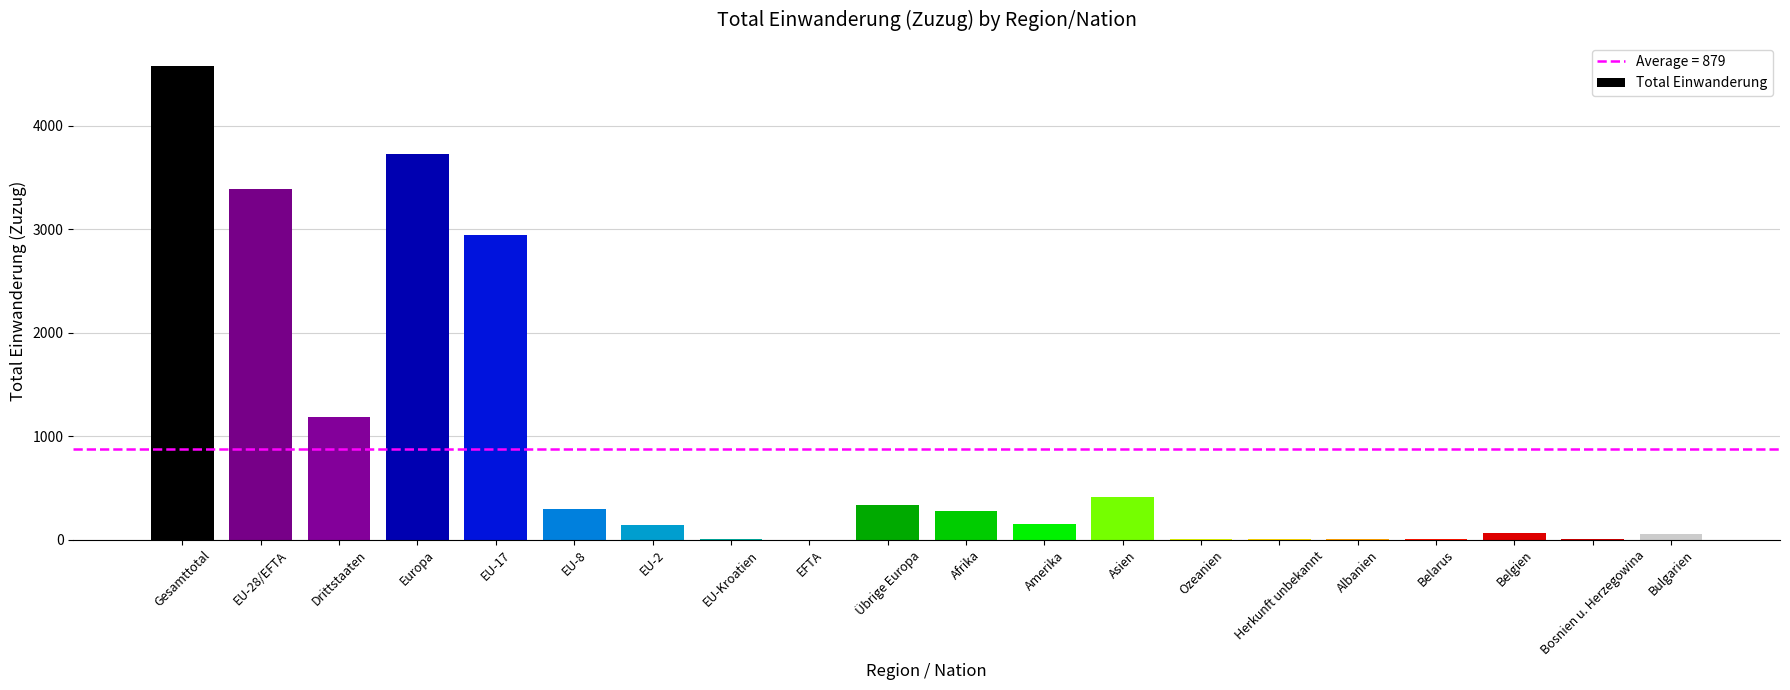

What is the change in value from Drittstaaten to EU-17?

+1757